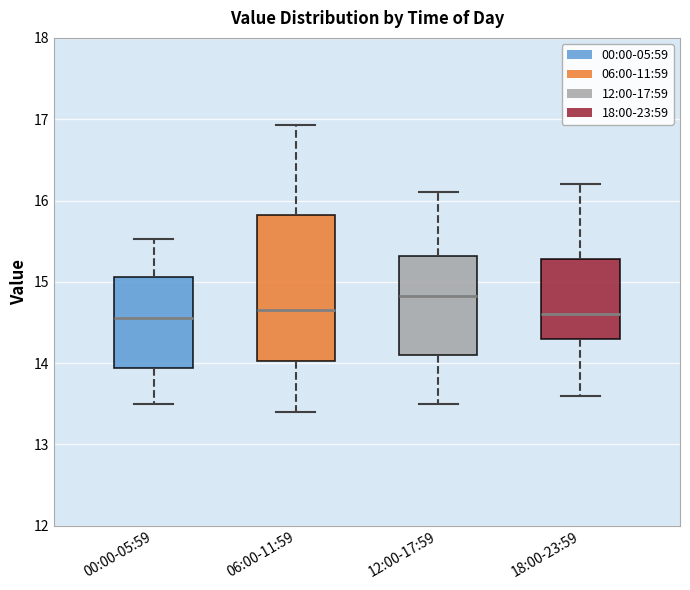

Where does the upper whisker of the box for 12:00-17:59 end on the y-axis? The values are not printed on the chart, so give them approximately, as read against the axis.

16.1